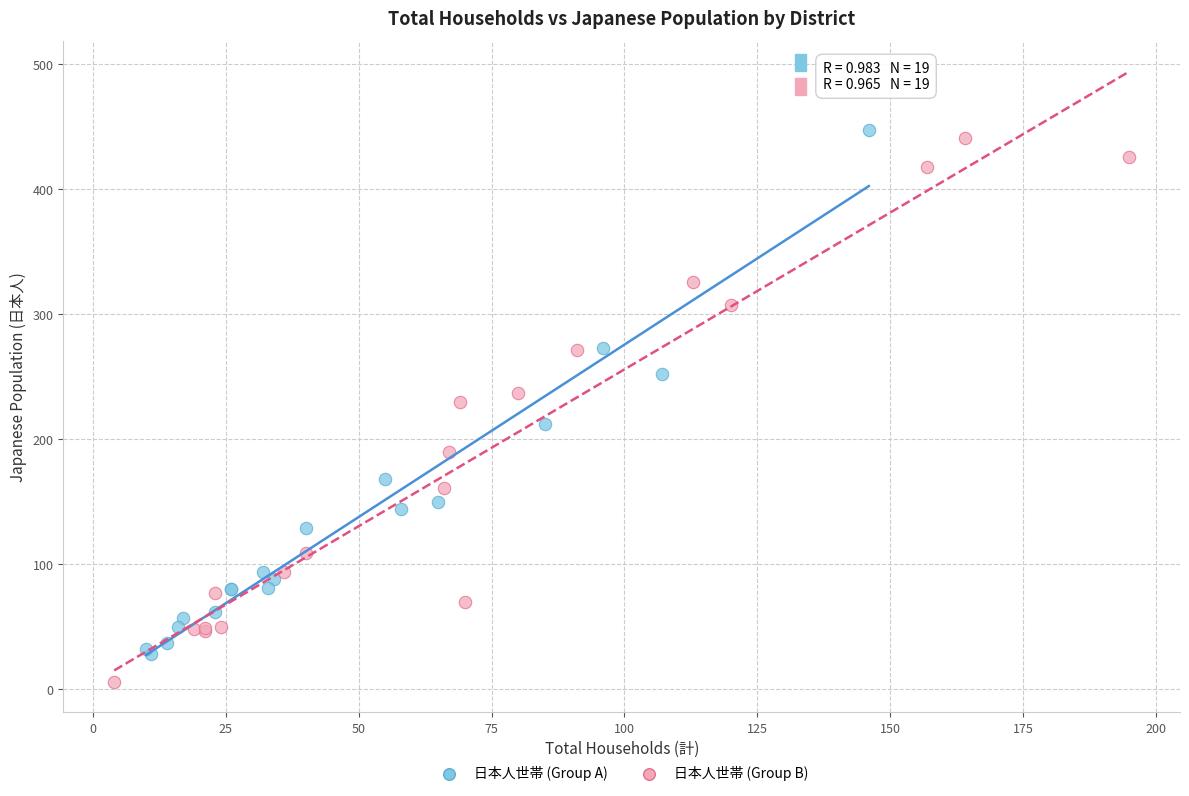

Which series reaches the minimum Y coordinate?

日本人世帯 (Group B)